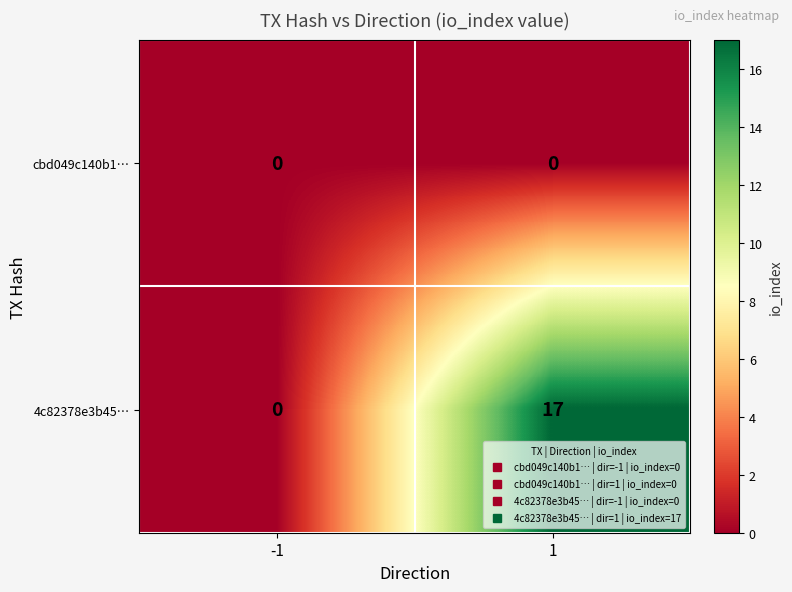

The 4c82378e3b45… series shows -10 at -1. True or false?

False